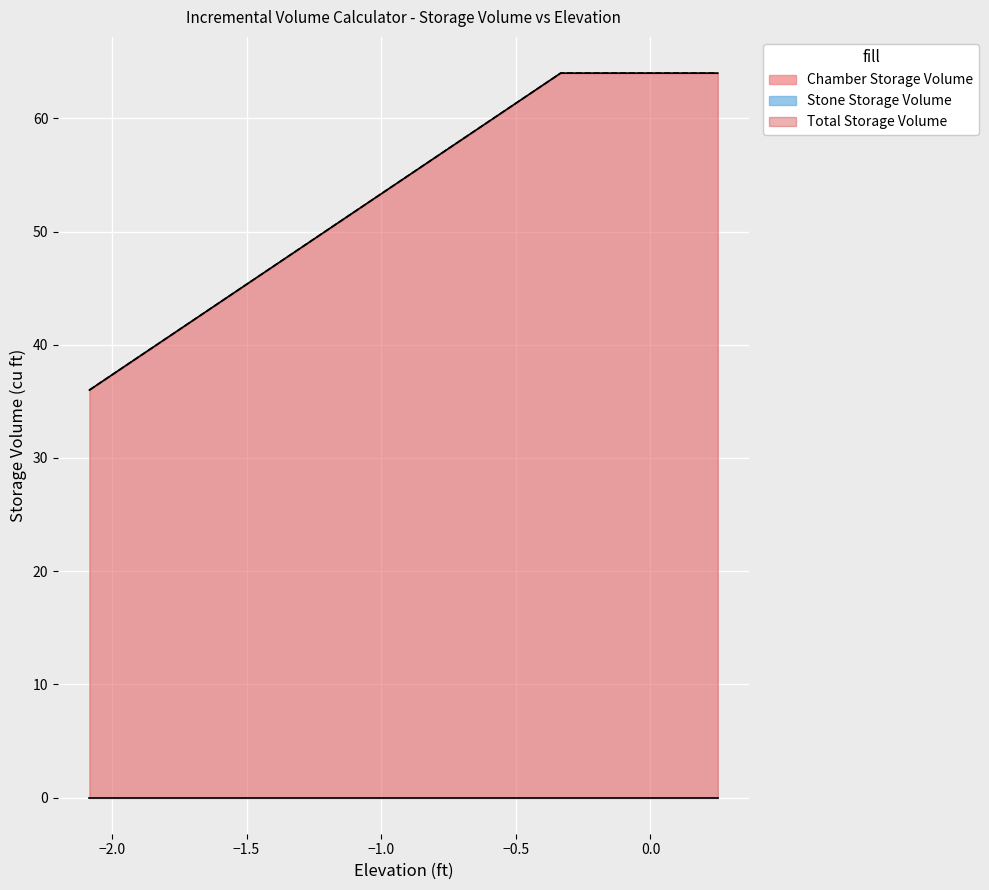

Which series has the largest range (max minus min)?

Chamber Storage Volume